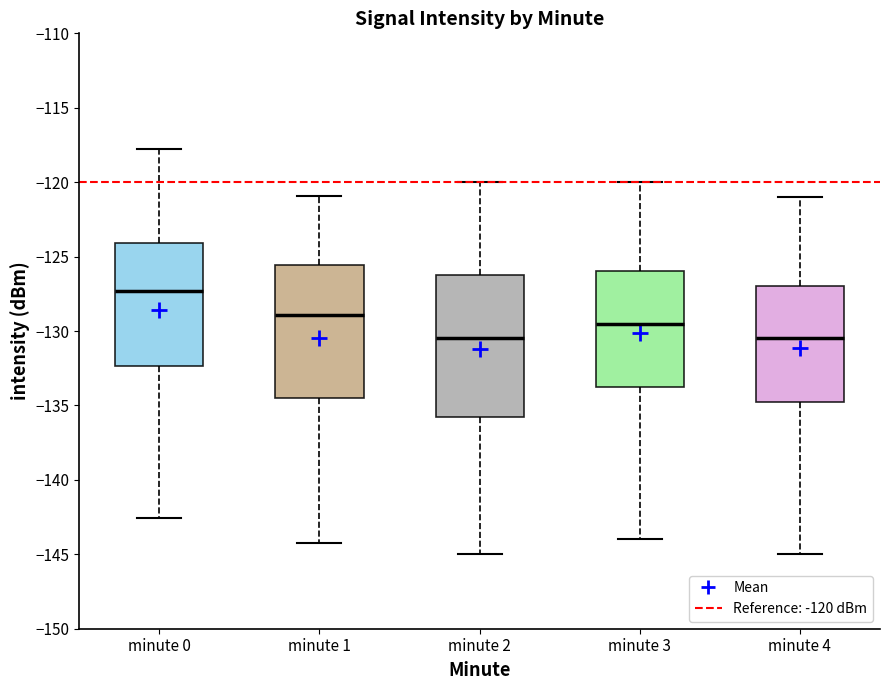

Reading left to right, read every box against the y-axis: the position of its median line, the range the box covers, and the ends of its whiskers. The values are not printed on the chart, so give them approximately, as read against the axis.

minute 0: median -127.5, box -132.5 to -124.0, whiskers -142.5 to -118.0
minute 1: median -129.0, box -134.5 to -125.5, whiskers -144.0 to -121.0
minute 2: median -130.5, box -135.5 to -126.0, whiskers -145.0 to -120.0
minute 3: median -129.5, box -133.5 to -126.0, whiskers -144.0 to -120.0
minute 4: median -130.5, box -134.5 to -127.0, whiskers -145.0 to -121.0